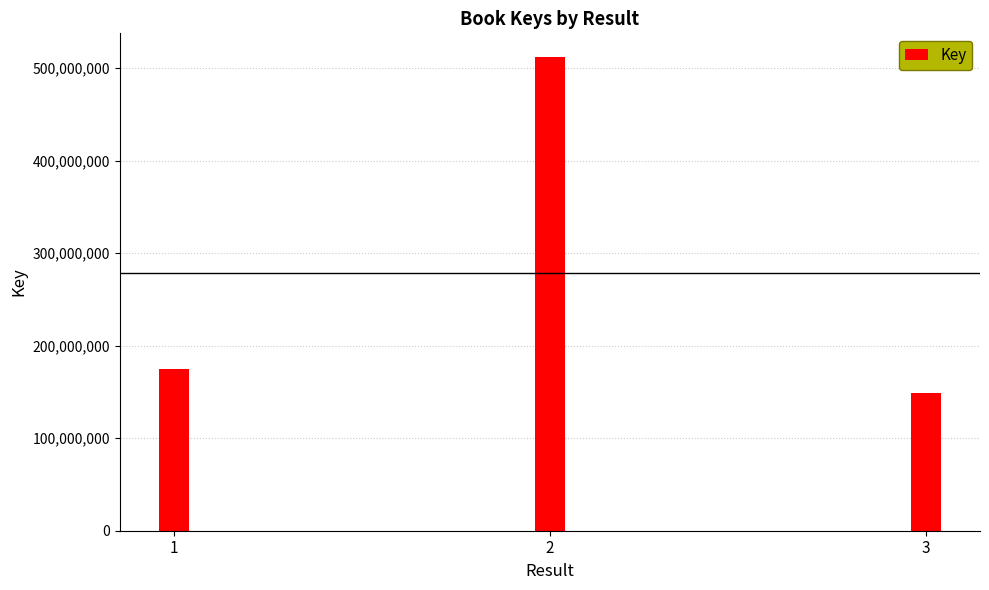

What is the average value?

278592783